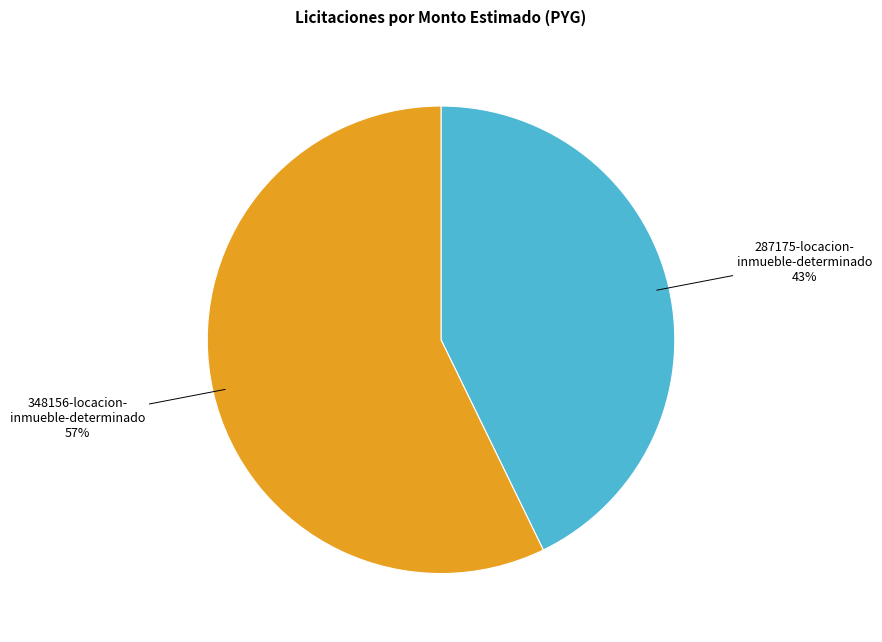

To the nearest percent, what is the difference between the largest and smallest slice percentages?

14%